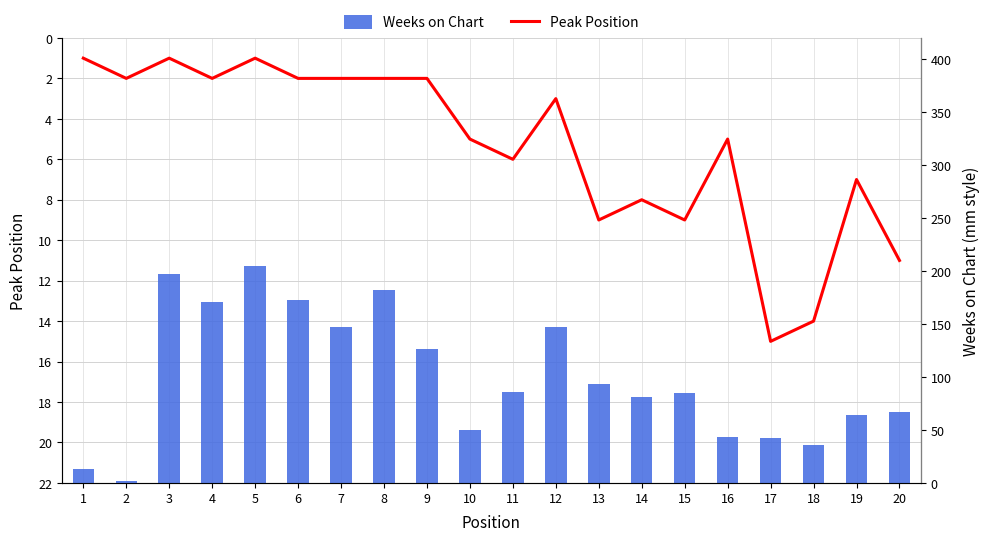

Which label corresponds to the smallest value in the chart?

1